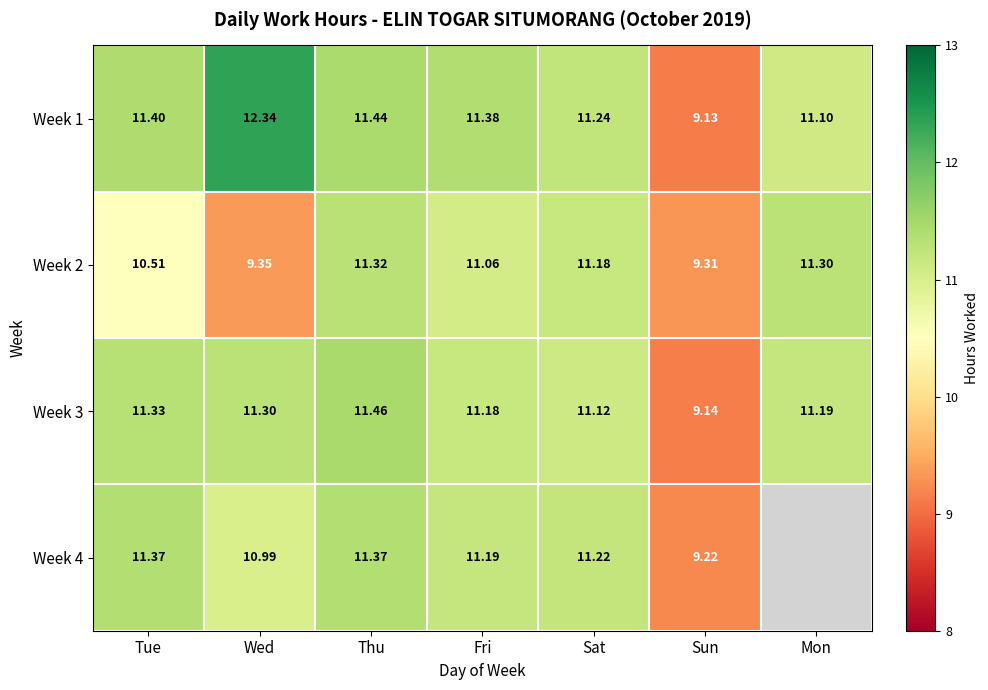

List the labels in order of Week 2 value, smallest first.

Sun, Wed, Tue, Fri, Sat, Mon, Thu